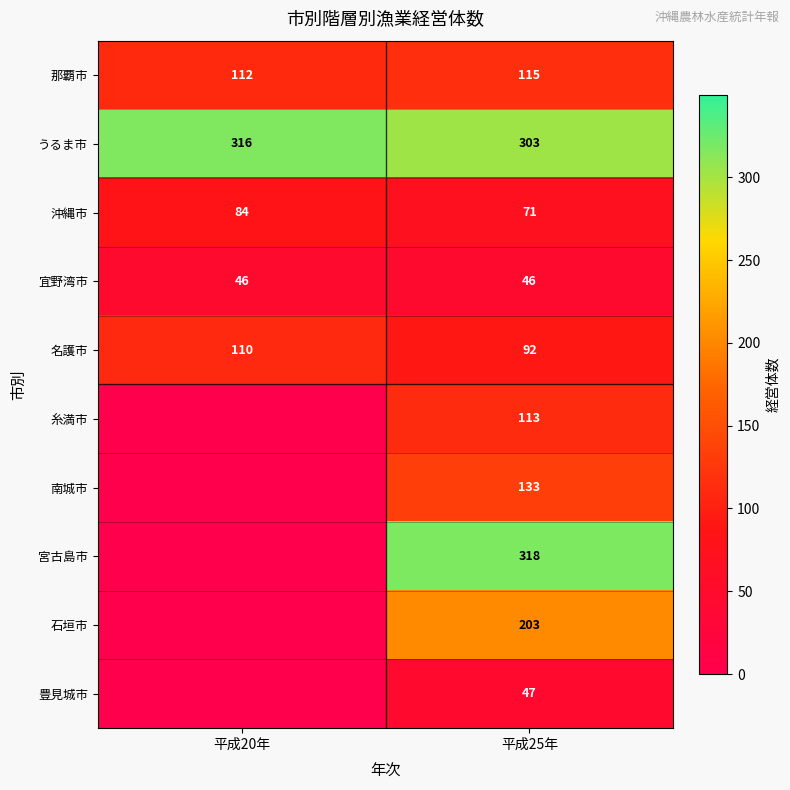

What is the total value across all series at 平成25年?

1441